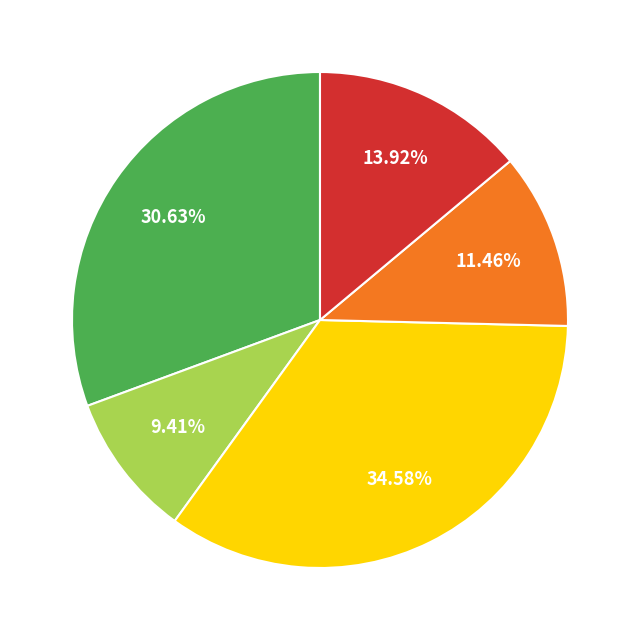

Does any single category account for the majority?

No